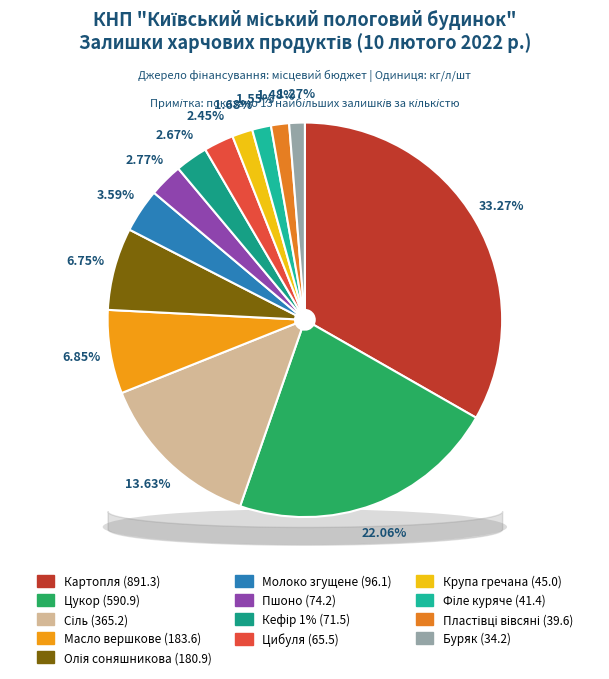

Which category has the smallest portion of the pie?

Буряк